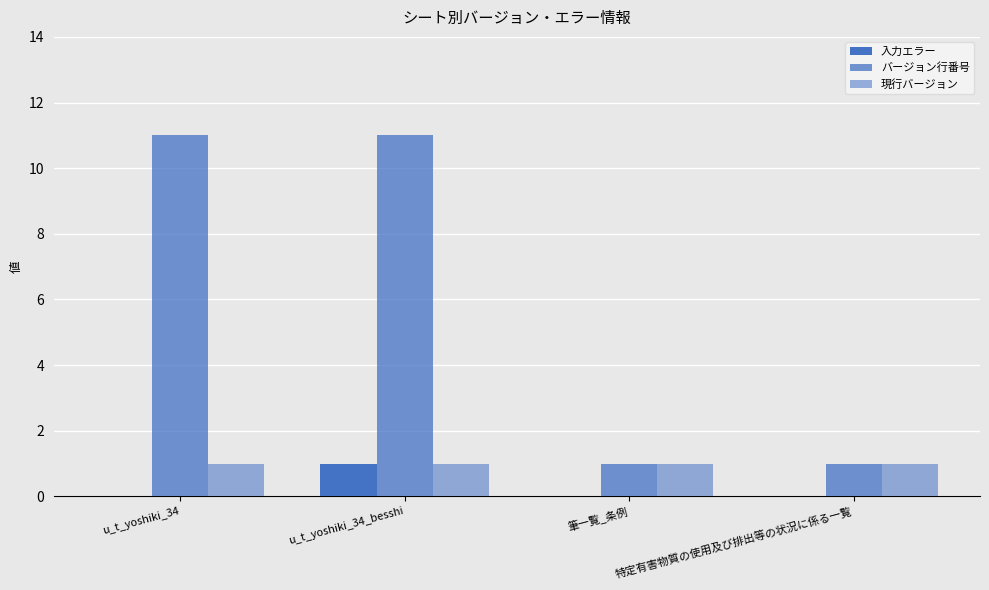

Does the chart contain stacked bars?

No